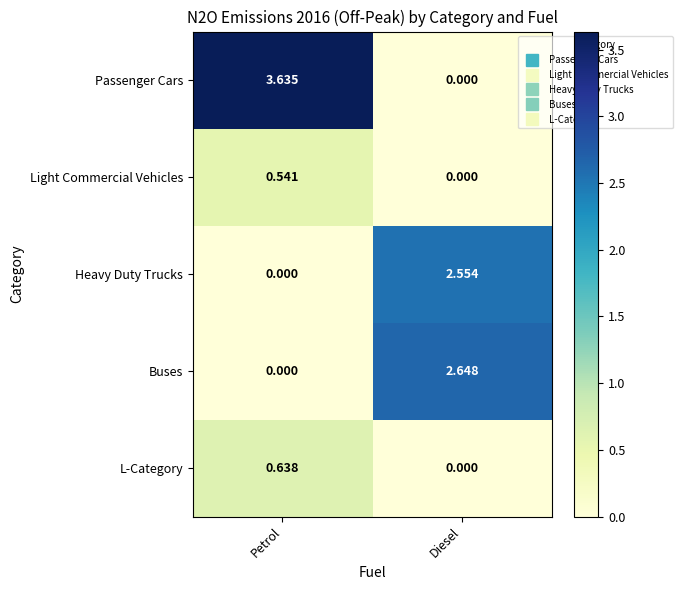

How many values in the Light Commercial Vehicles series exceed 0?

1